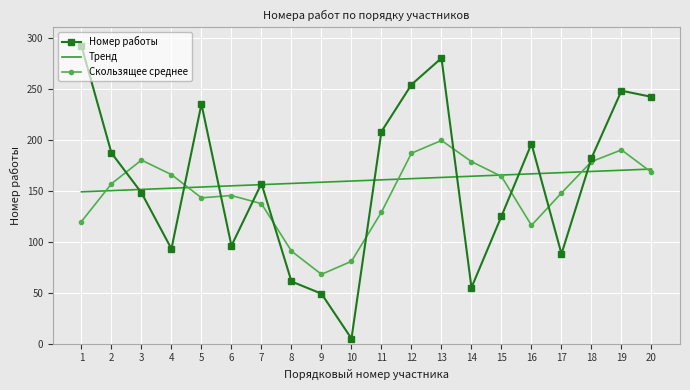

How many interior local valleys does the Номер работы series have?

5